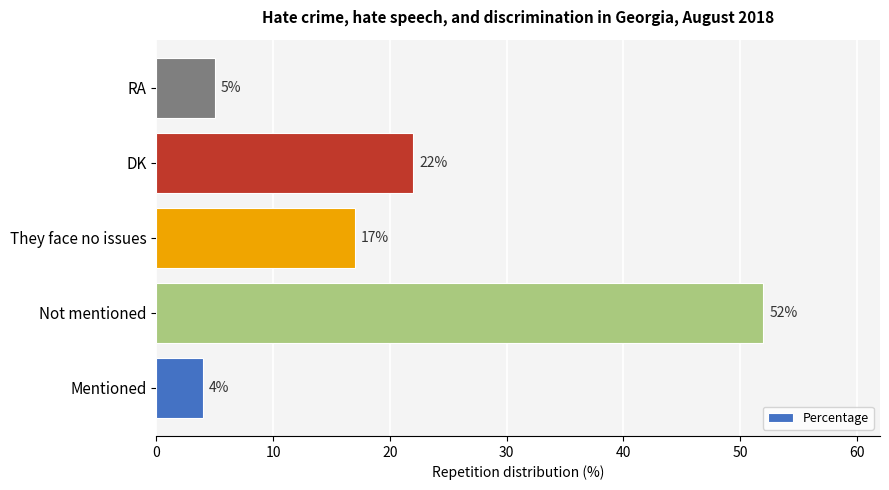

What is the difference between the maximum and second lowest values?

47